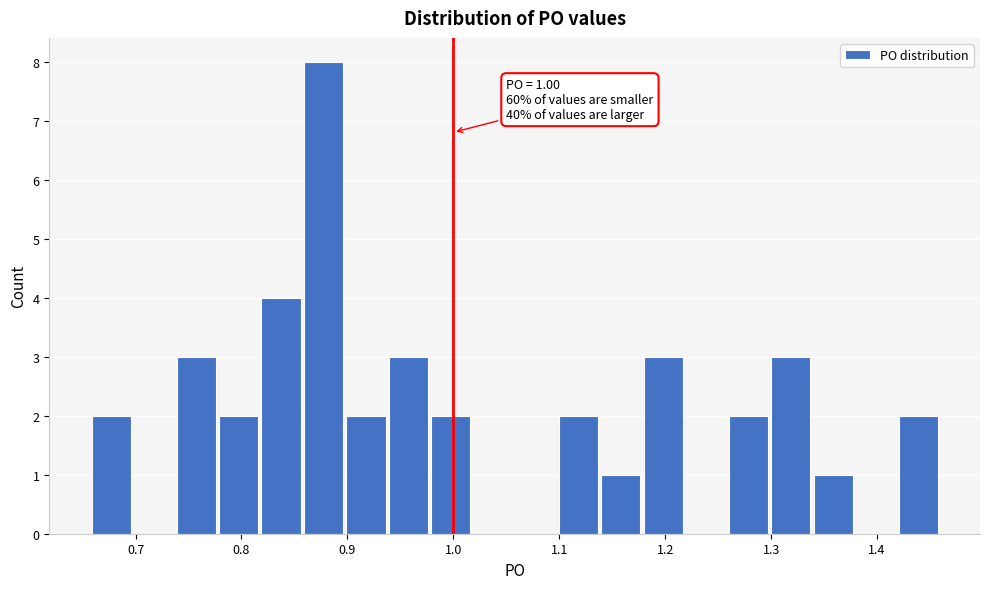

Over which range of the x-axis is the bar tallest?

0.86 to 0.90